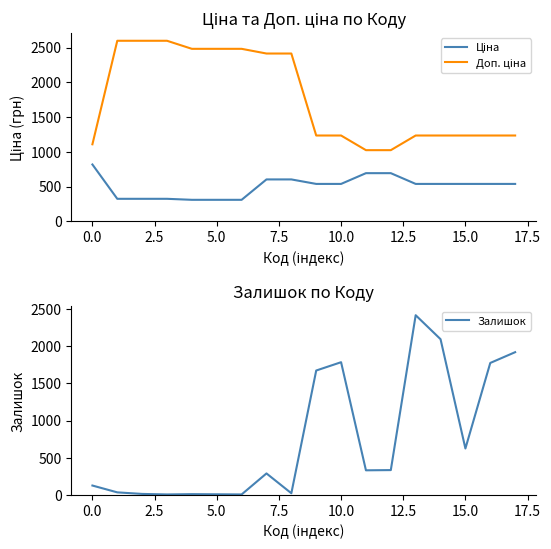

True or false: Залишок and Доп. ціна intersect in this chart.

True